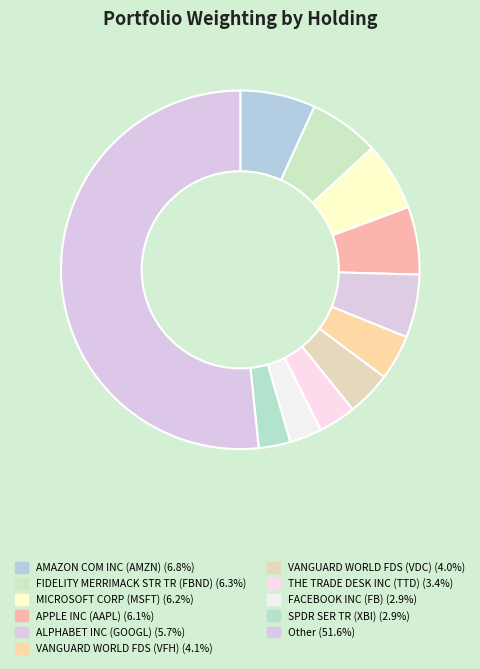

Rank the categories by value from lowest to highest.

SPDR SER TR (XBI), FACEBOOK INC (FB), THE TRADE DESK INC (TTD), VANGUARD WORLD FDS (VDC), VANGUARD WORLD FDS (VFH), ALPHABET INC (GOOGL), APPLE INC (AAPL), MICROSOFT CORP (MSFT), FIDELITY MERRIMACK STR TR (FBND), AMAZON COM INC (AMZN), Other